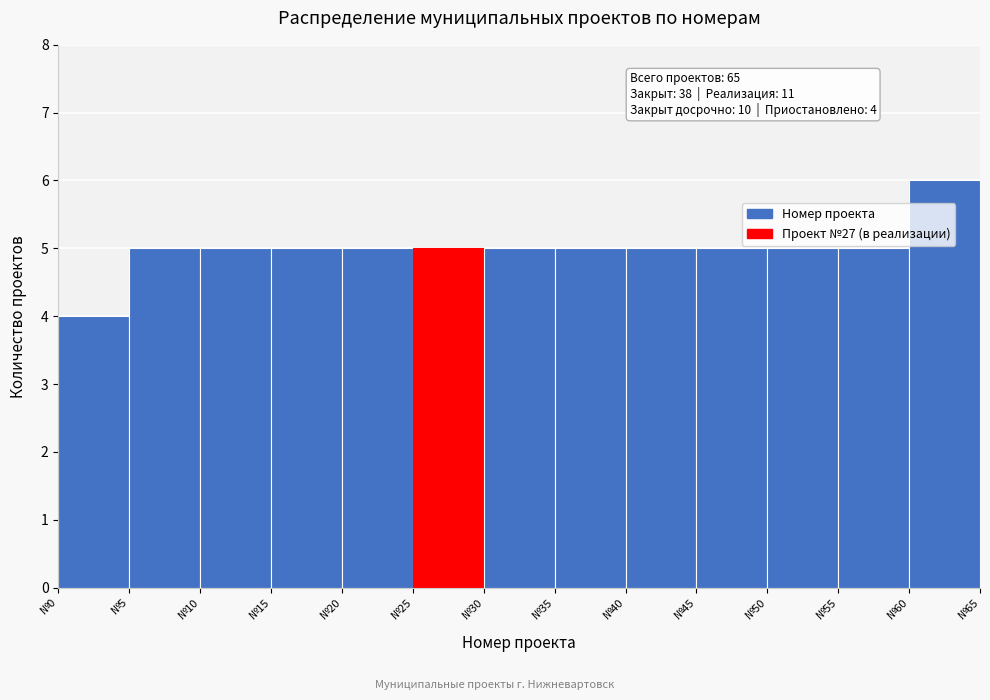

Over which range of the x-axis is the bar tallest?

60 to 65